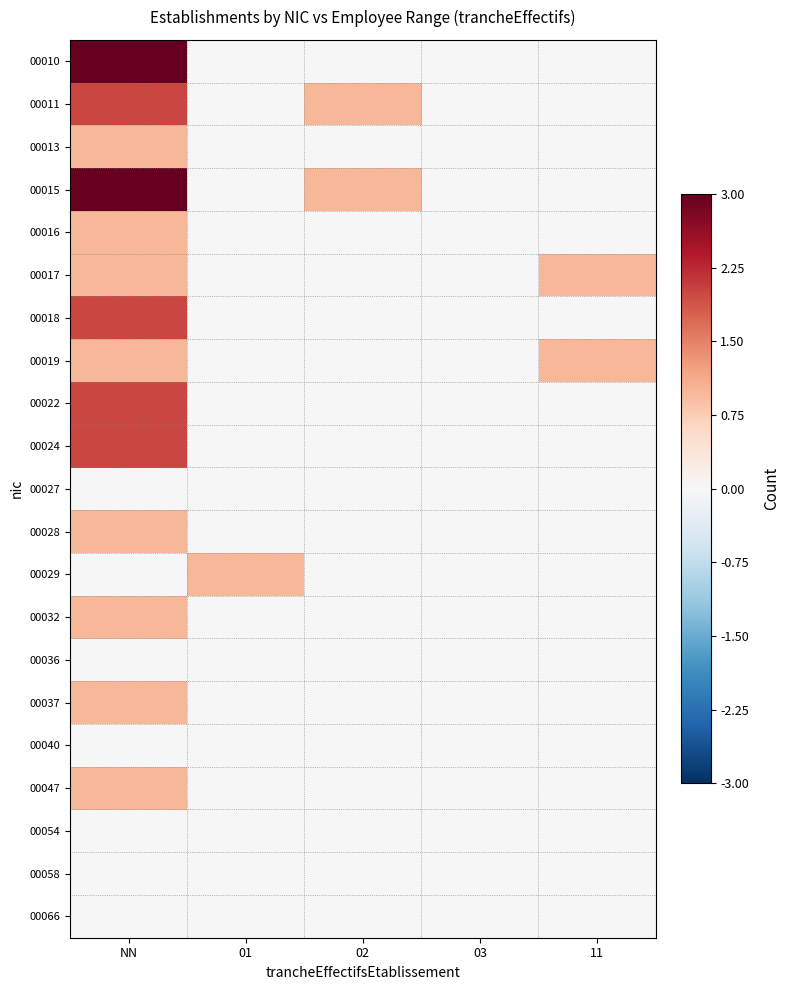

Reading left to right, what are all the values shown in this chart?

00010: NN=3	01=0	02=0	03=0	11=0
00011: NN=2	01=0	02=1	03=0	11=0
00013: NN=1	01=0	02=0	03=0	11=0
00015: NN=3	01=0	02=1	03=0	11=0
00016: NN=1	01=0	02=0	03=0	11=0
00017: NN=1	01=0	02=0	03=0	11=1
00018: NN=2	01=0	02=0	03=0	11=0
00019: NN=1	01=0	02=0	03=0	11=1
00022: NN=2	01=0	02=0	03=0	11=0
00024: NN=2	01=0	02=0	03=0	11=0
00027: NN=0	01=0	02=0	03=0	11=0
00028: NN=1	01=0	02=0	03=0	11=0
00029: NN=0	01=1	02=0	03=0	11=0
00032: NN=1	01=0	02=0	03=0	11=0
00036: NN=0	01=0	02=0	03=0	11=0
00037: NN=1	01=0	02=0	03=0	11=0
00040: NN=0	01=0	02=0	03=0	11=0
00047: NN=1	01=0	02=0	03=0	11=0
00054: NN=0	01=0	02=0	03=0	11=0
00058: NN=0	01=0	02=0	03=0	11=0
00066: NN=0	01=0	02=0	03=0	11=0